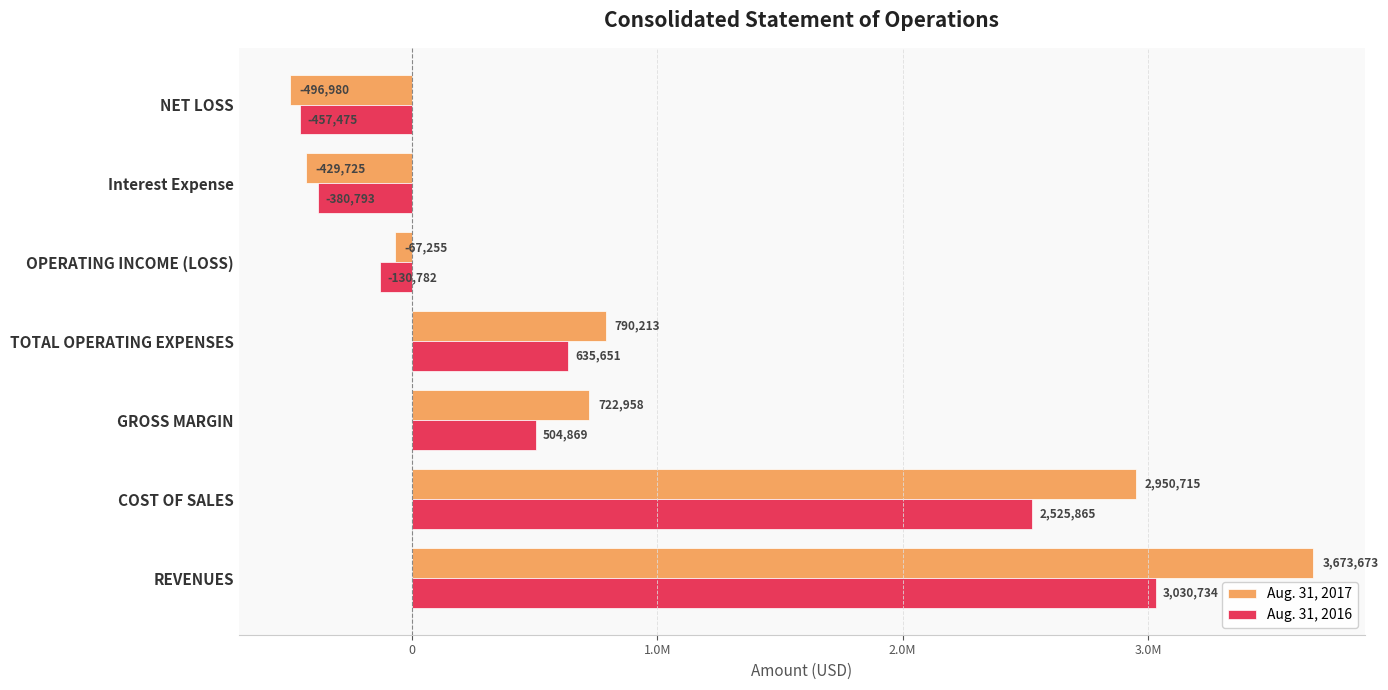

What is the difference between the second highest and minimum values in the Aug. 31, 2017 series?

3447695